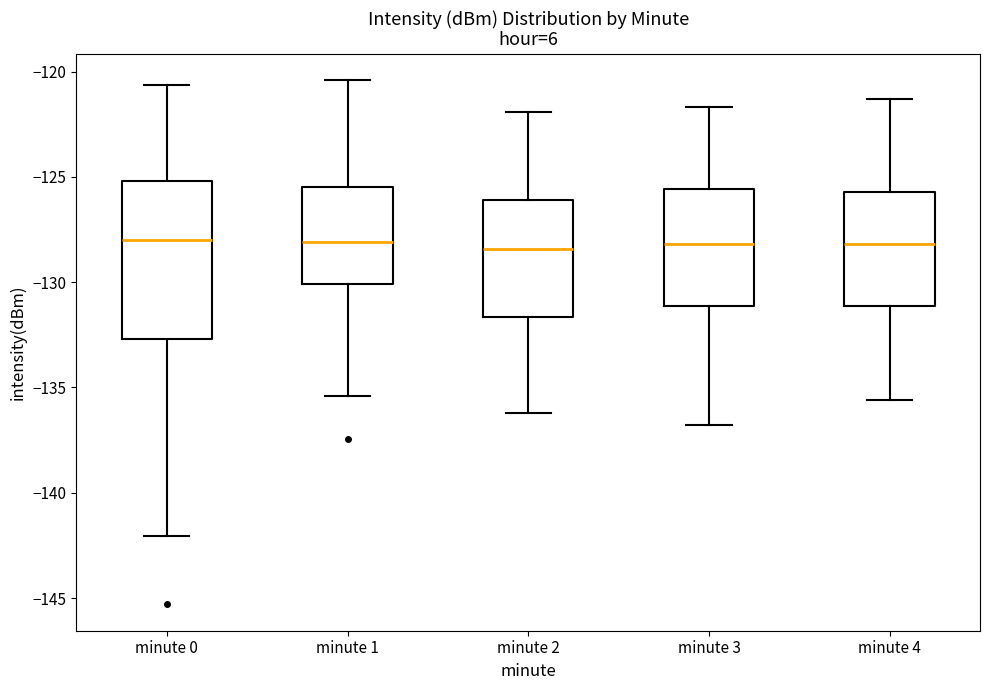

Reading left to right, read every box against the y-axis: the position of its median line, the range the box covers, and the ends of its whiskers. The values are not printed on the chart, so give them approximately, as read against the axis.

minute 0: median -128.0, box -132.5 to -125.0, whiskers -142.0 to -120.5
minute 1: median -128.0, box -130.0 to -125.5, whiskers -135.5 to -120.5
minute 2: median -128.5, box -131.5 to -126.0, whiskers -136.0 to -122.0
minute 3: median -128.0, box -131.0 to -125.5, whiskers -137.0 to -121.5
minute 4: median -128.0, box -131.0 to -125.5, whiskers -135.5 to -121.5